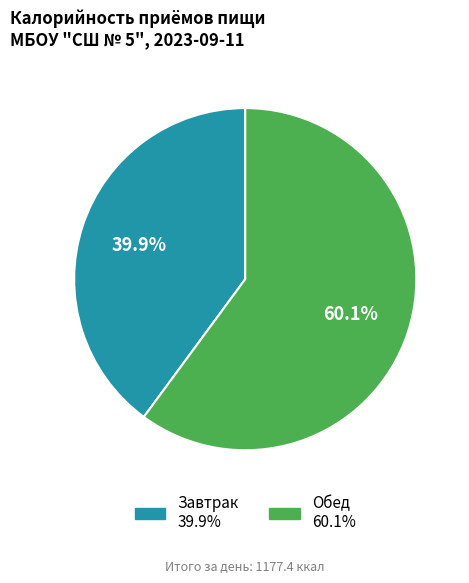

The Завтрак slice represents 40% of the pie. True or false?

True